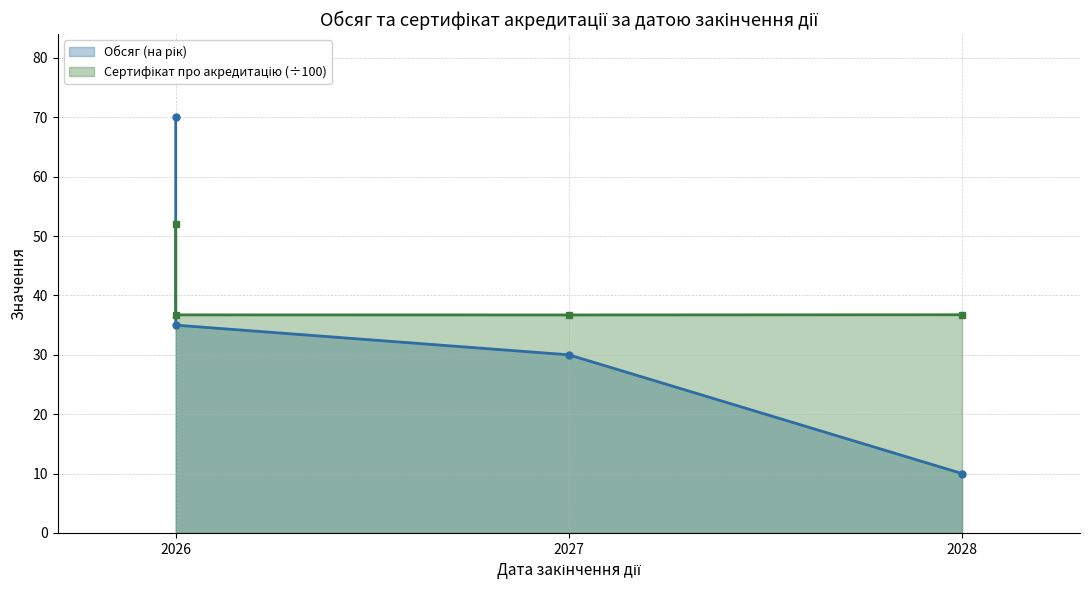

What are all the series names shown in the legend?

Обсяг (на рік), Сертифікат про акредитацію